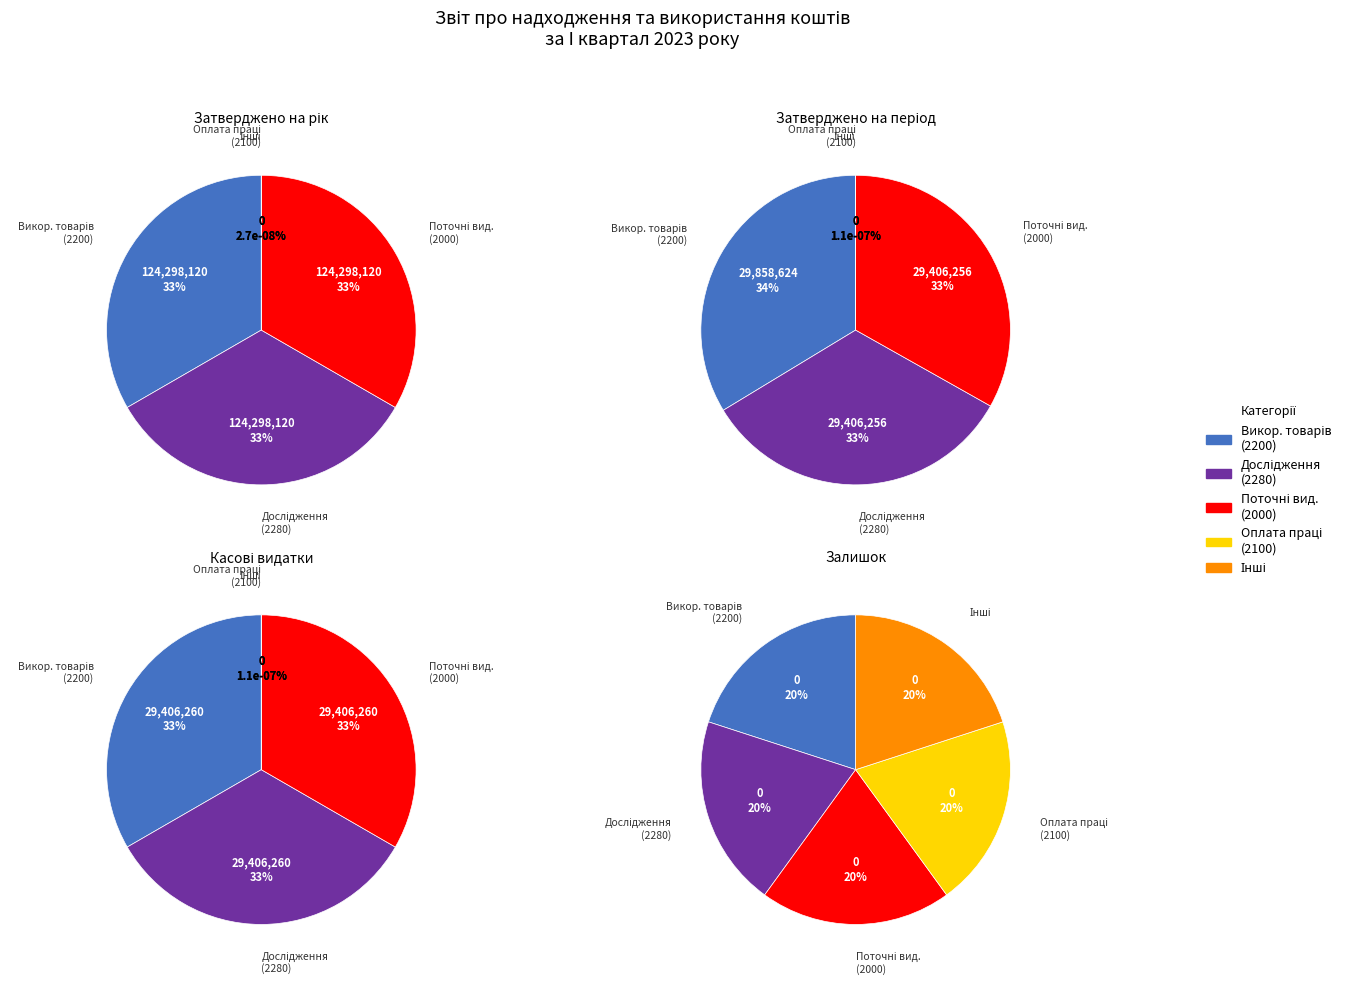

Is there any slice that represents more than half of the pie?

No